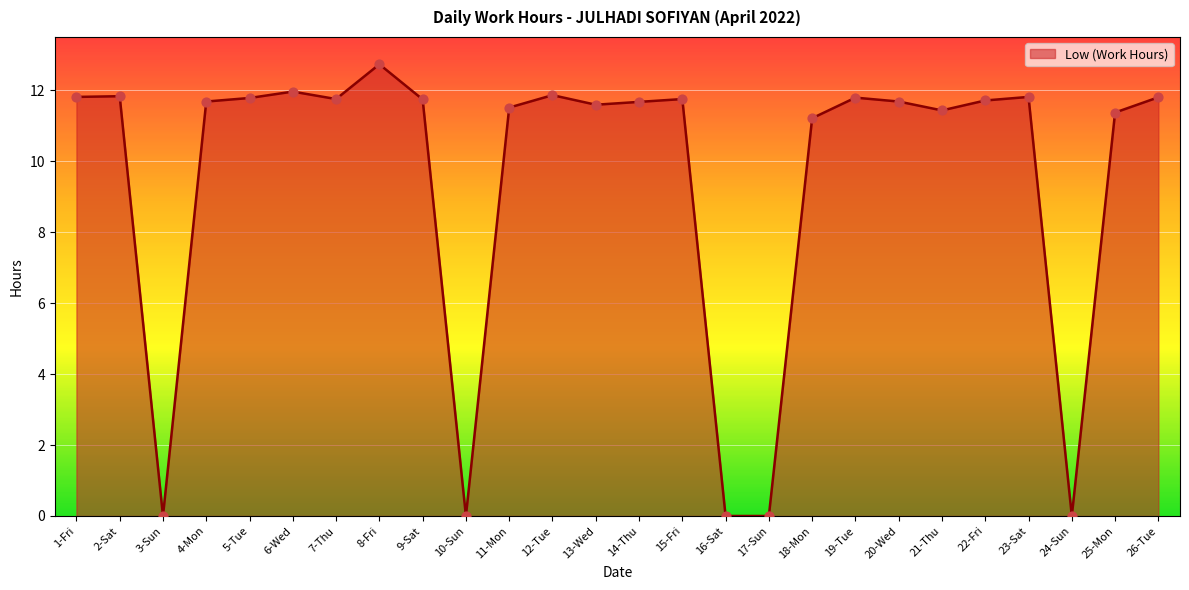

Approximately how many times larger is the value at 13-Wed compared to 22-Fri?

1.0